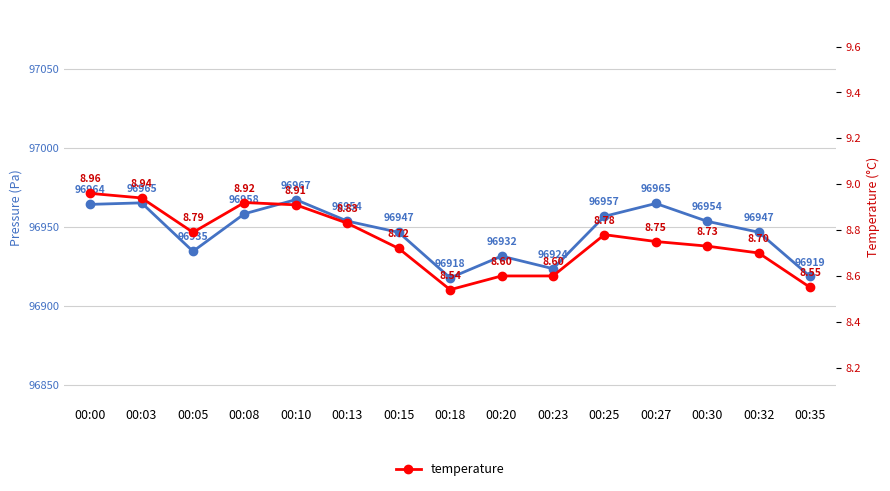

What is the sum of all pressure values?

1454203.1